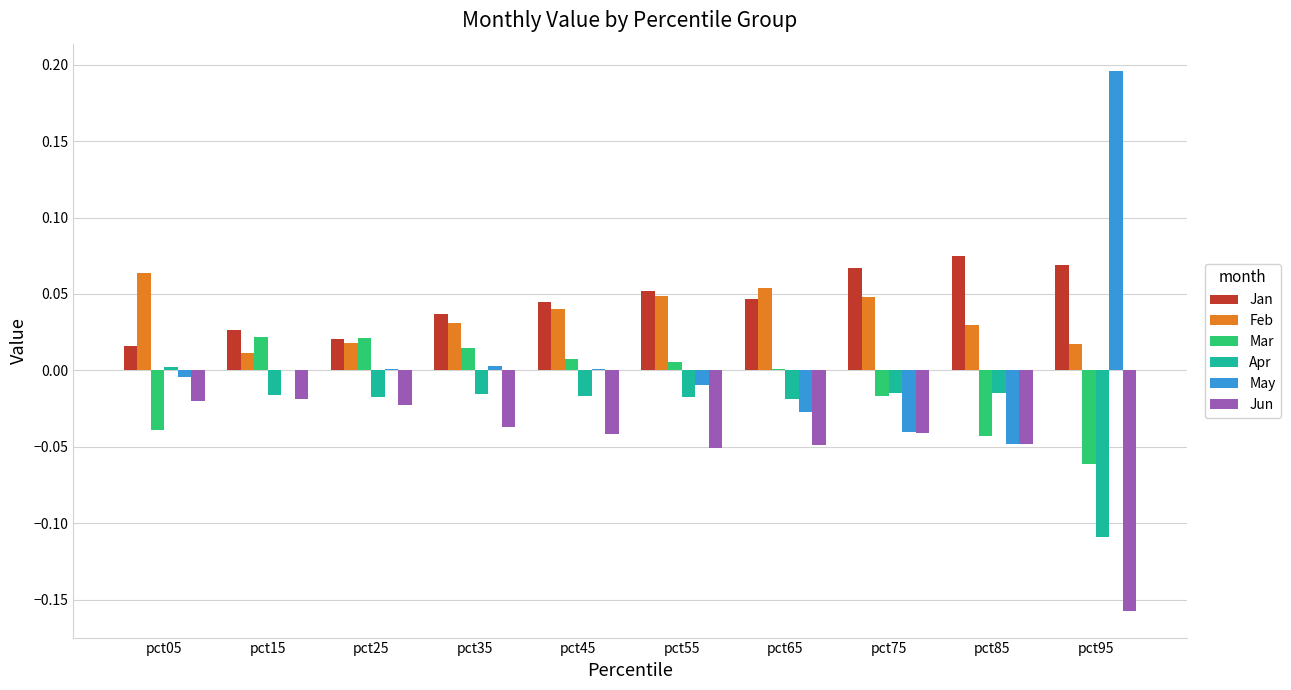

Which series has the largest total across all categories?

Jan